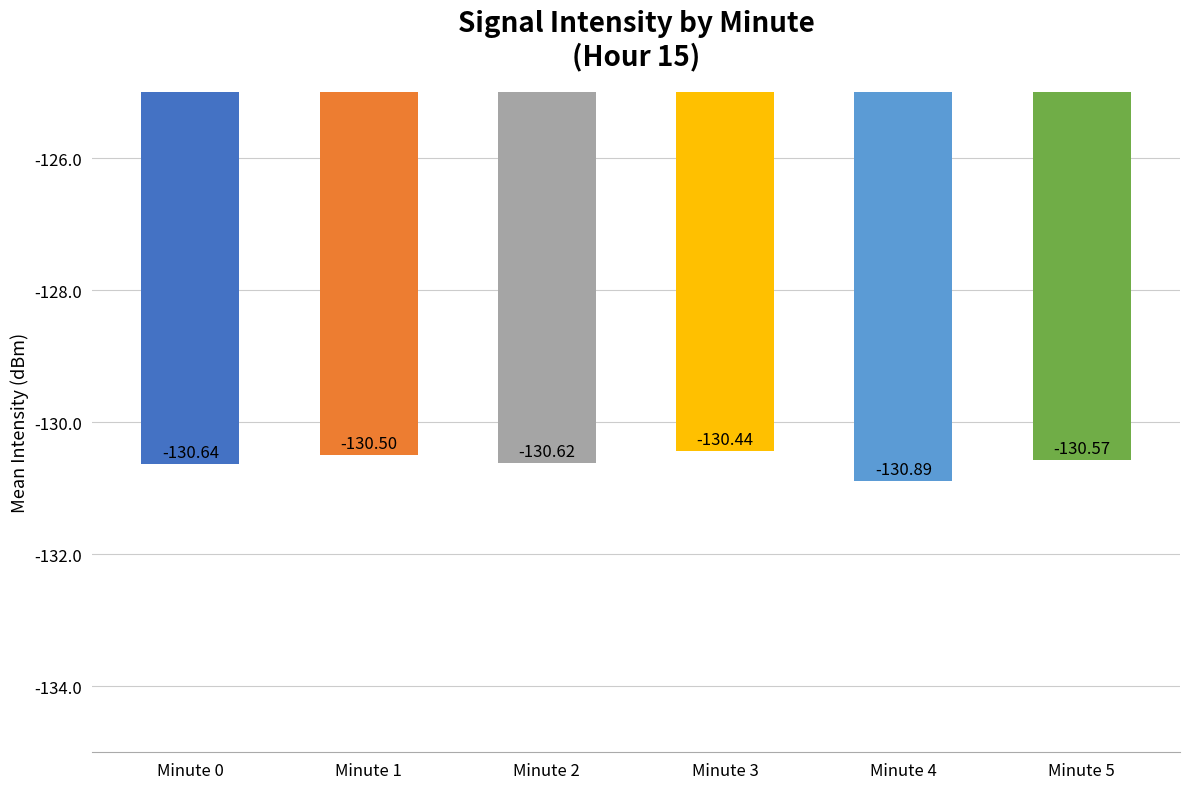

Reading left to right, what are all the values shown in this chart?

Minute 0=-130.6	Minute 1=-130.5	Minute 2=-130.6	Minute 3=-130.4	Minute 4=-130.9	Minute 5=-130.6